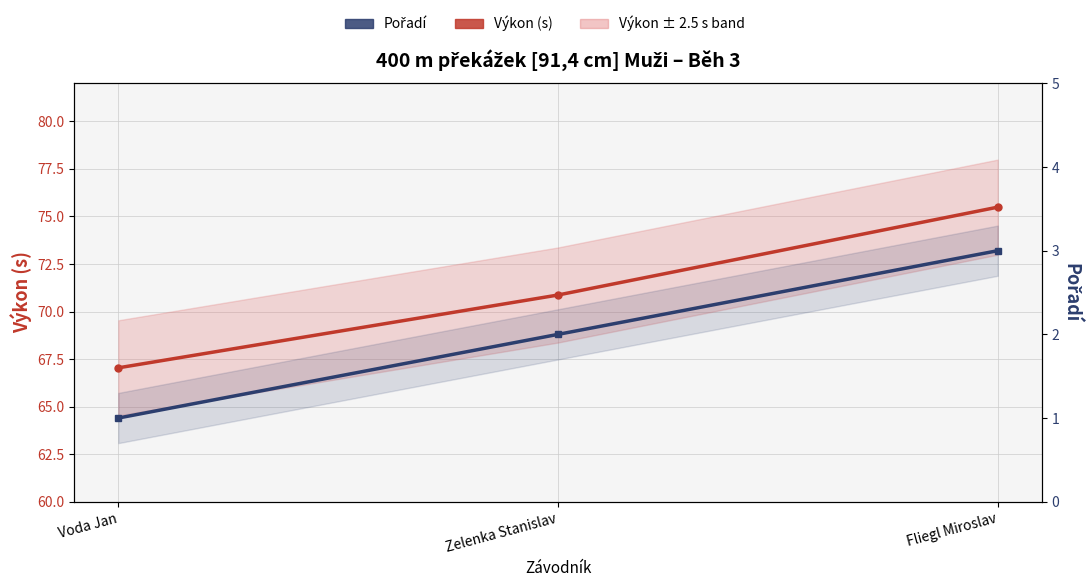

What is the difference between the highest and lowest values at Voda Jan?

66.0